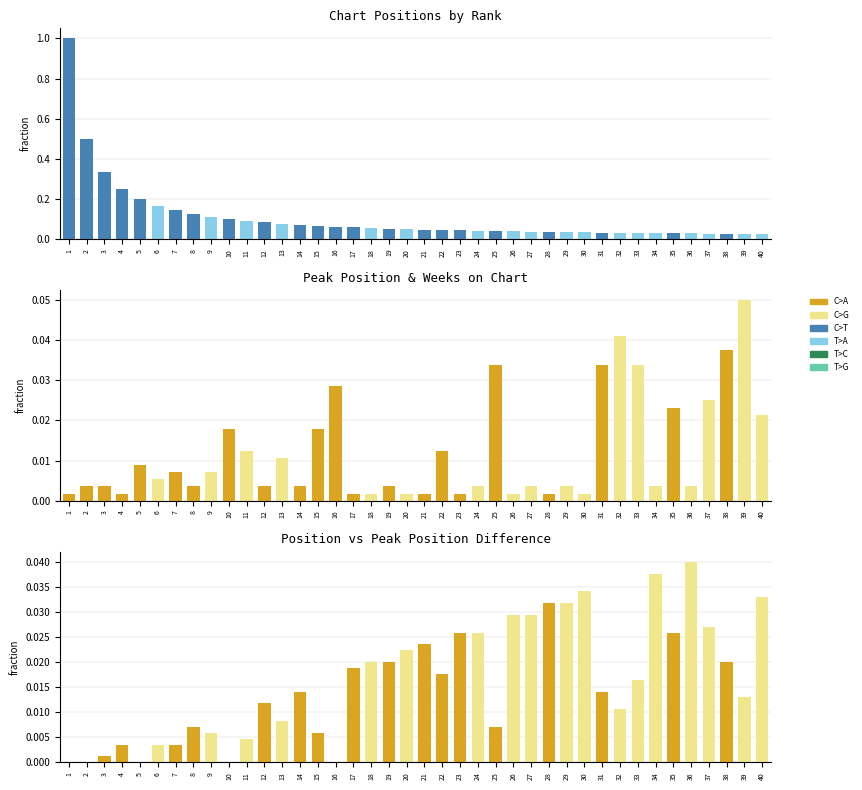

At how many categories does at least one series exceed 0?

40